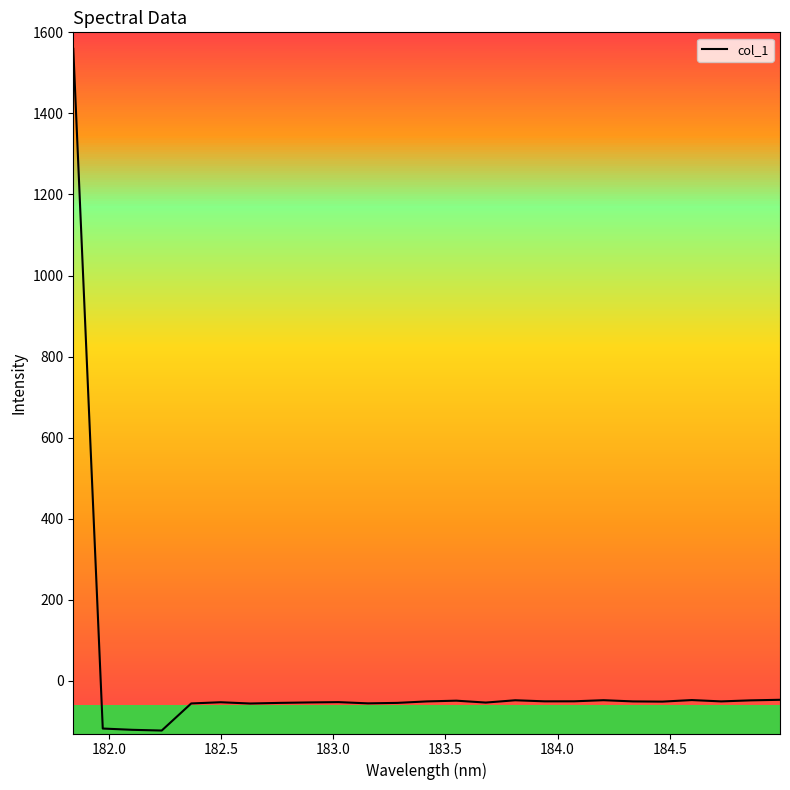

How many distinct data groups are displayed?

1